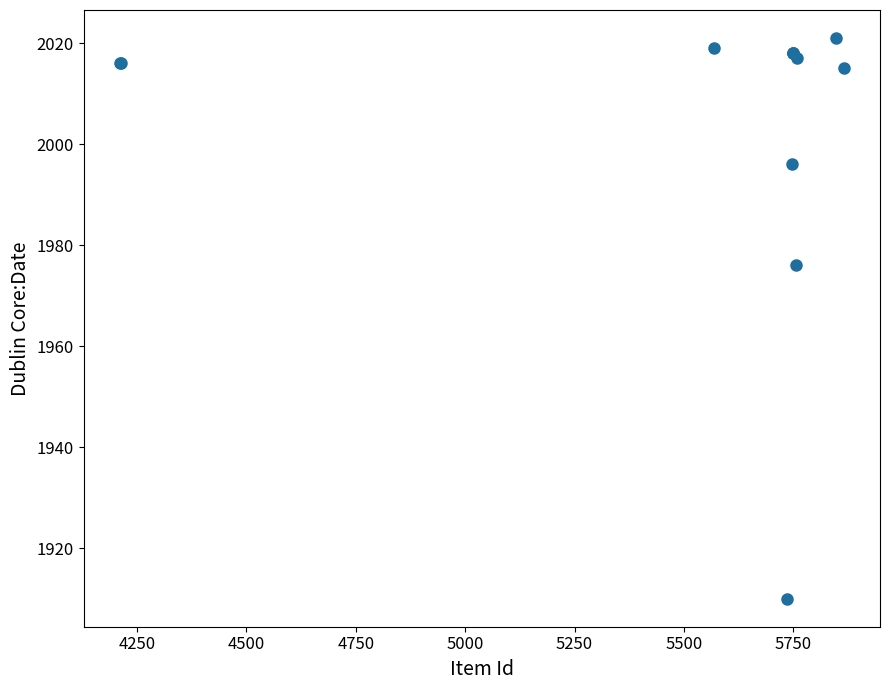

What Y value in the scatter plot is closest to 1965?

1976